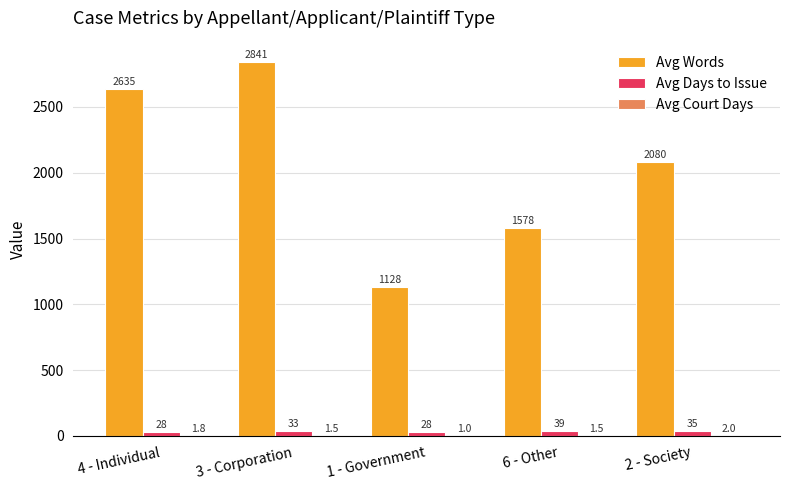

How many series are shown in this chart?

3